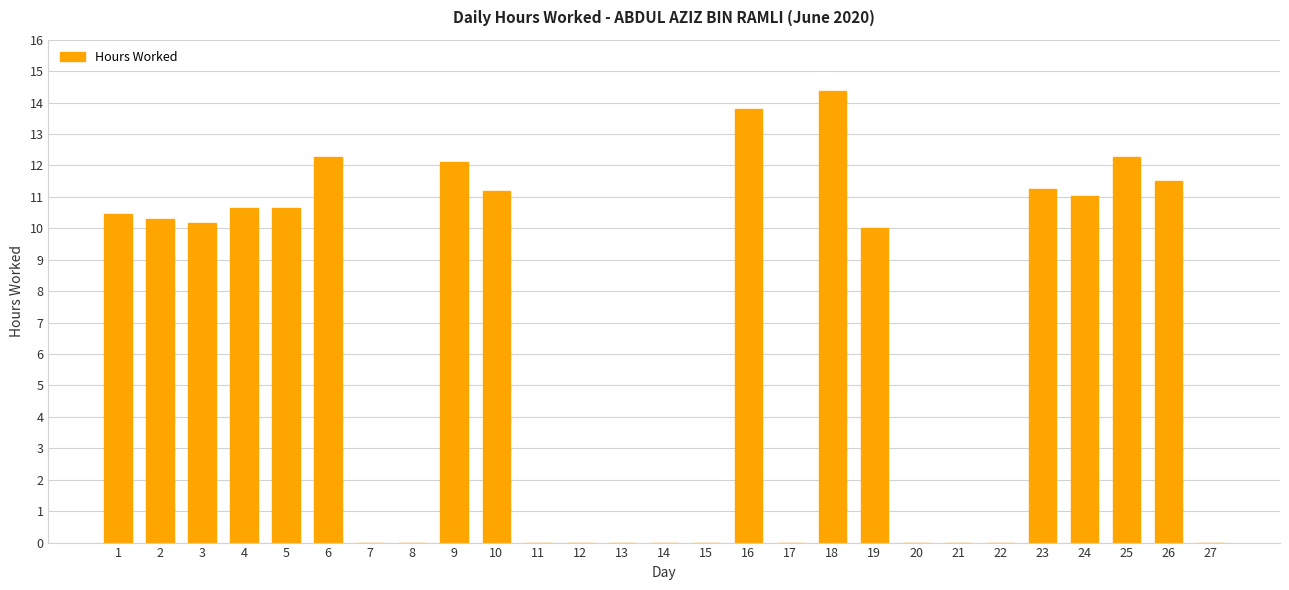

The chart shows a value of -8.4 at 21. True or false?

False